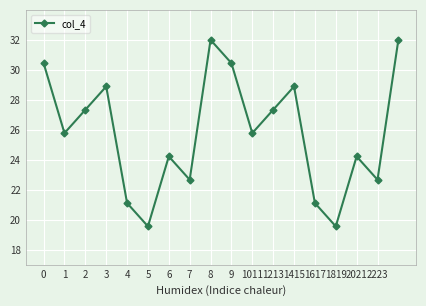

How many distinct data groups are displayed?

1